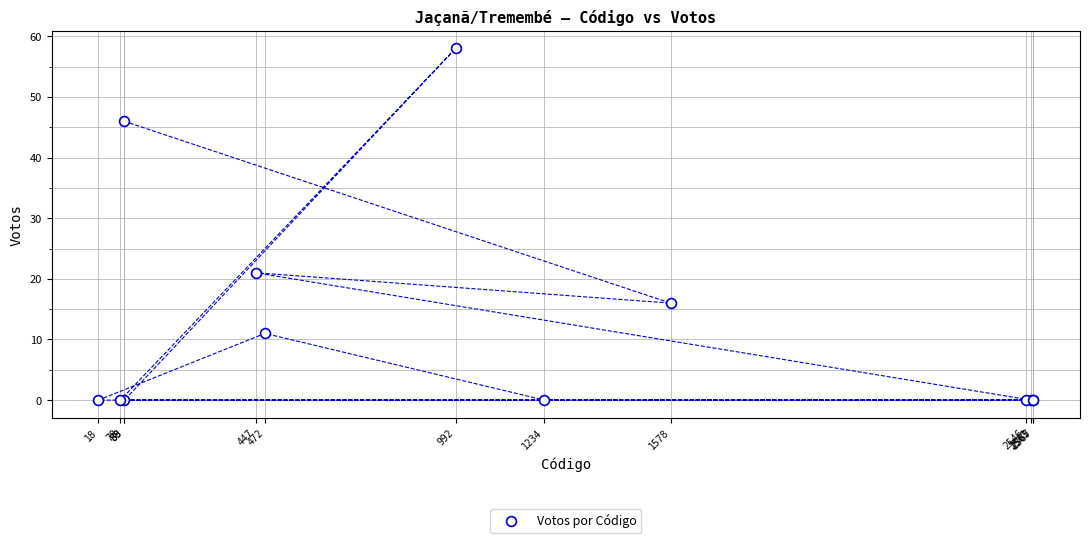

What Y value in the scatter plot is closest to 29?

21